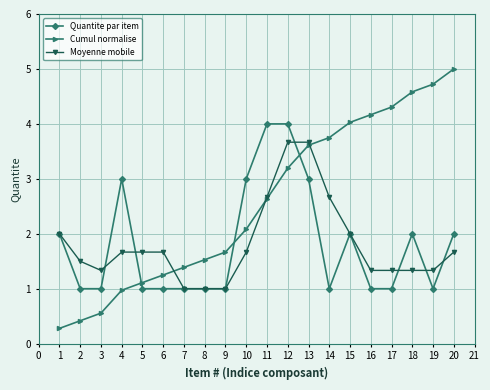

Which series has the widest spread of values?

Cumul normalise